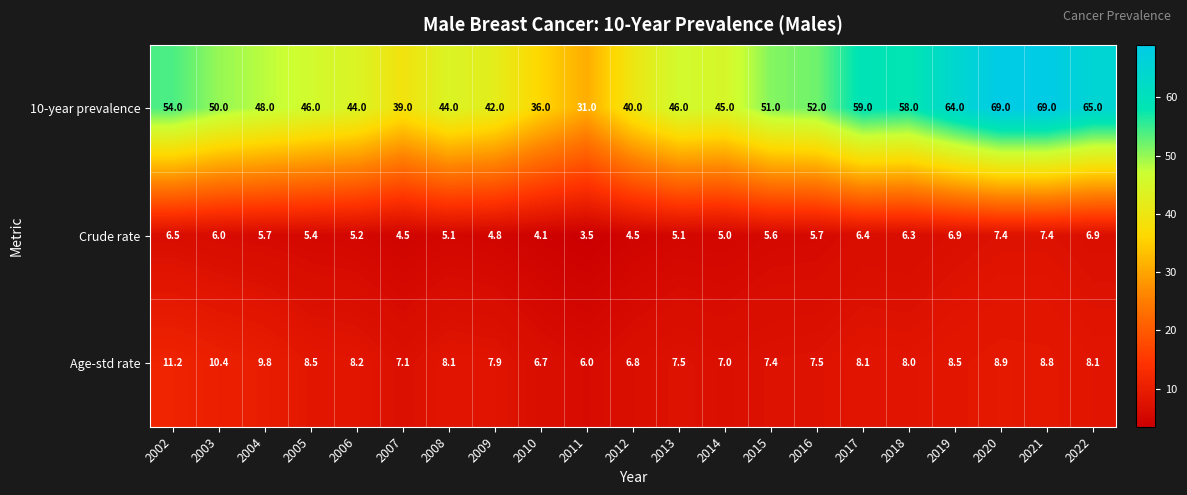

How many values in the Age-std rate series are below 8?

9